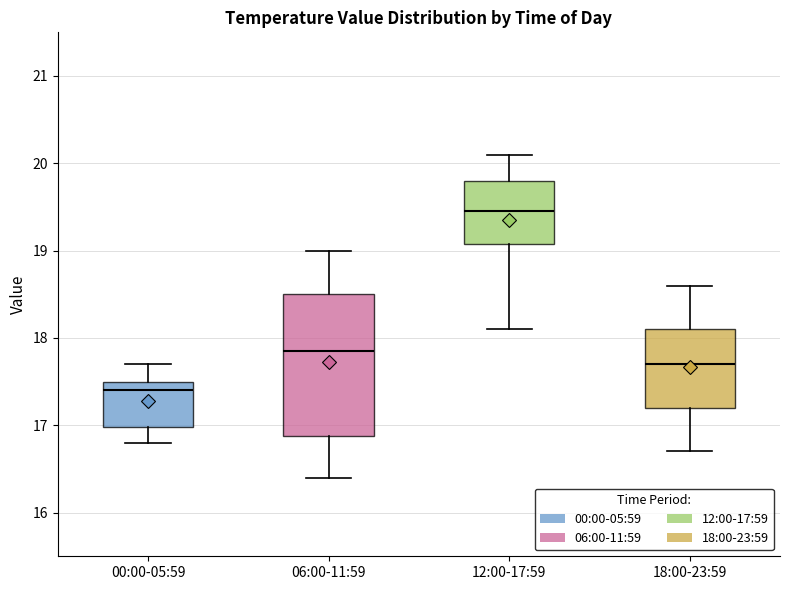

Reading left to right, transcribe this box plot: for each box, give where its median line is, the range the box spans, and where its two whiskers end, as read against the y-axis. The values are not printed on the chart, so give them approximately, as read against the axis.

00:00-05:59: median 17.4, box 17.0 to 17.5, whiskers 16.8 to 17.7
06:00-11:59: median 17.9, box 16.9 to 18.5, whiskers 16.4 to 19.0
12:00-17:59: median 19.5, box 19.1 to 19.8, whiskers 18.1 to 20.1
18:00-23:59: median 17.7, box 17.2 to 18.1, whiskers 16.7 to 18.6